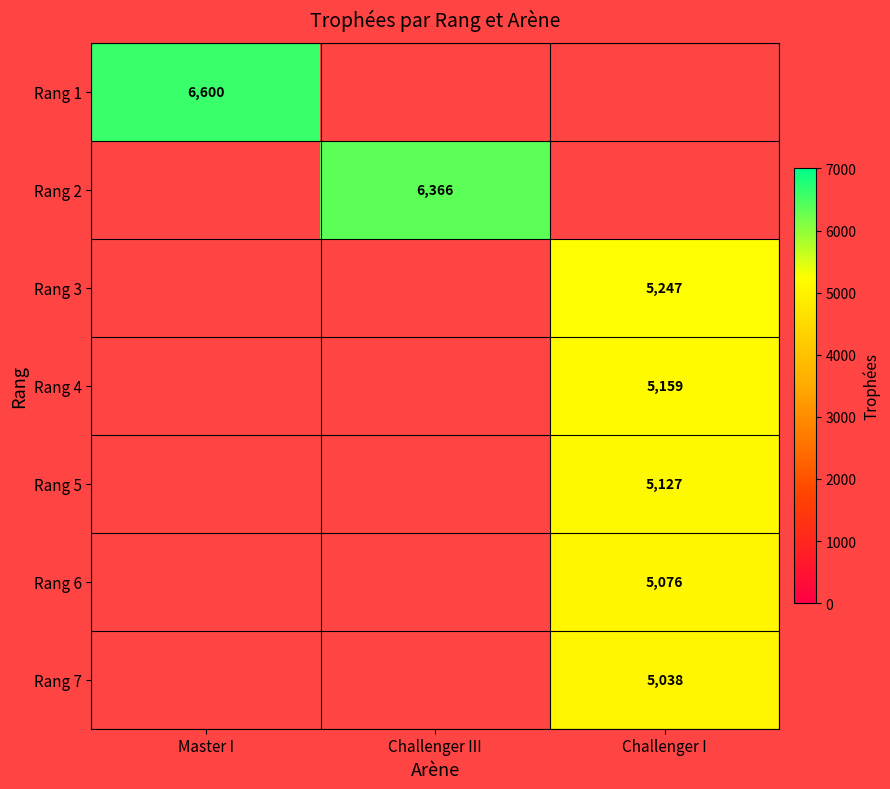

The Rang 6 series shows 5076 at Challenger I. True or false?

True